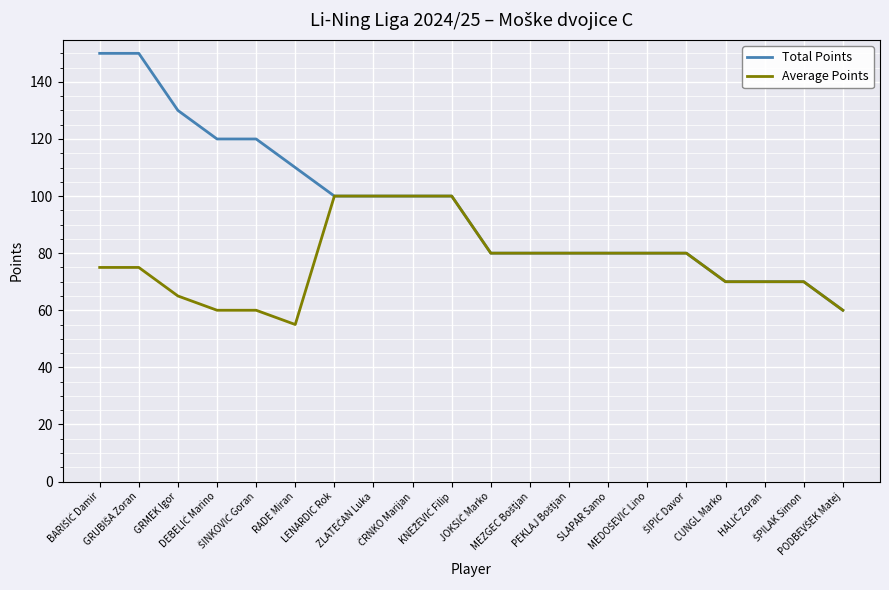

What are all the series names shown in the legend?

Total Points, Average Points